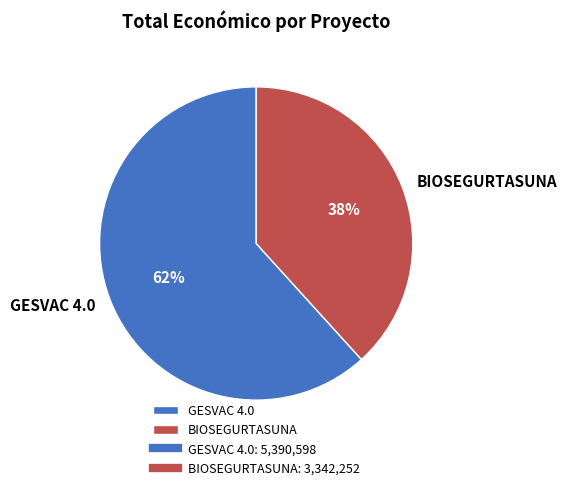

Count the number of slices in the pie.

2